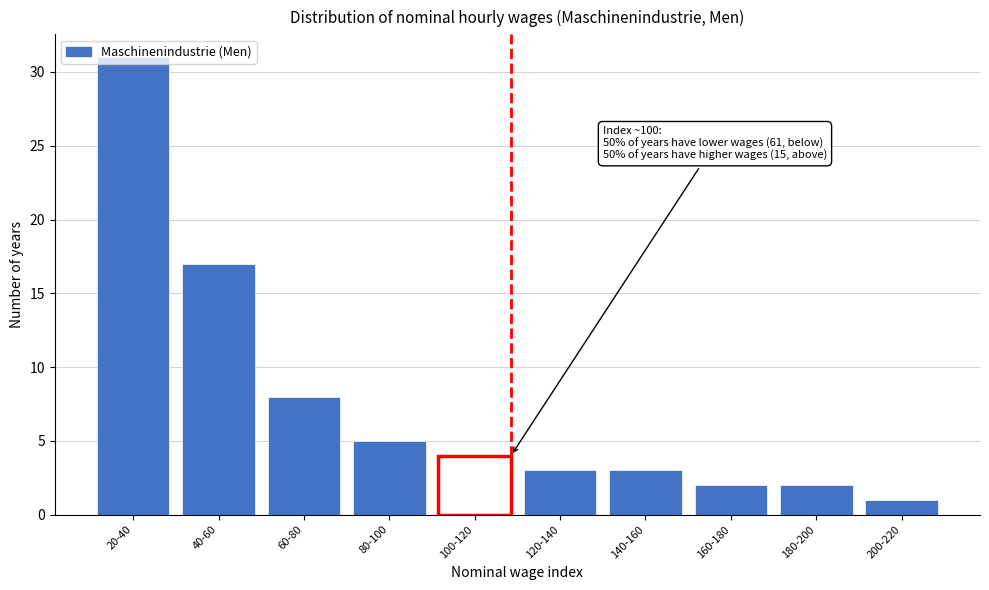

True or false: the data shows 5 at 80-100.

True